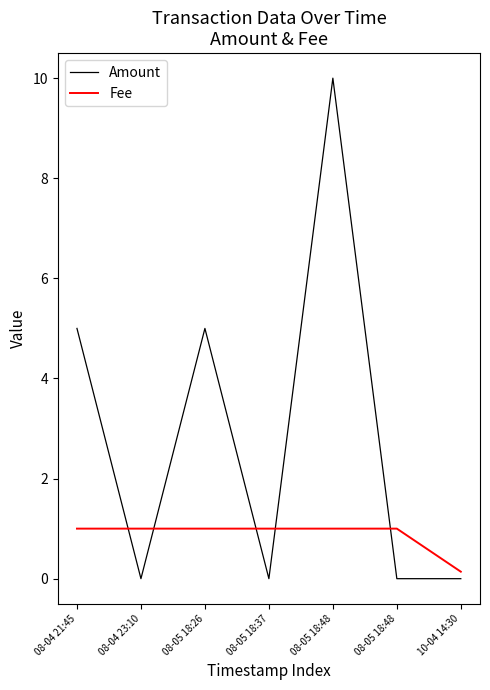

What are all the series names shown in the legend?

Amount, Fee